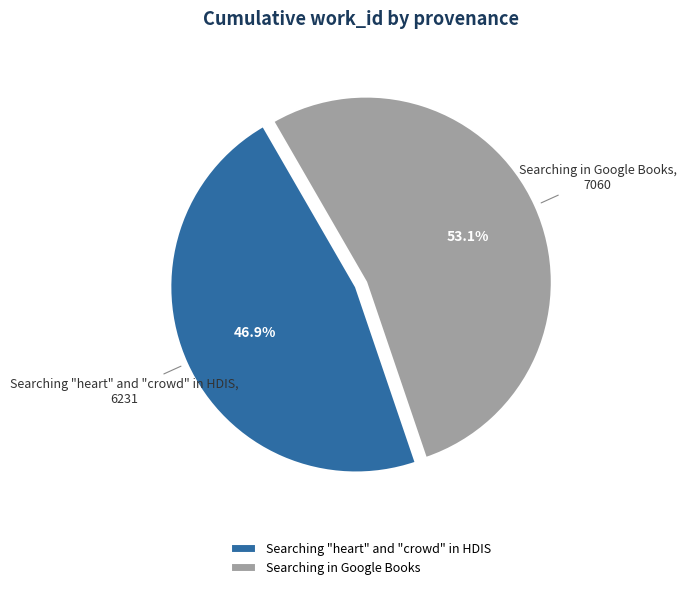

The Searching "heart" and "crowd" in HDIS slice represents 47% of the pie. True or false?

True